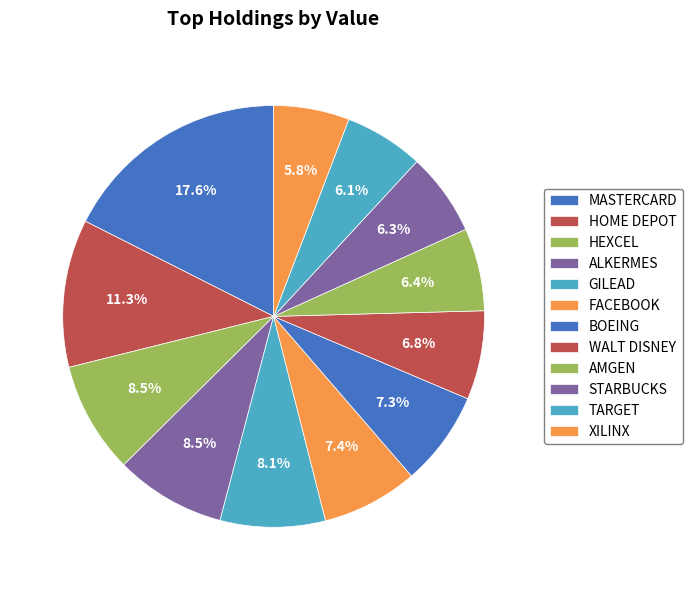

Is it true that GILEAD is 1% of the pie?

False